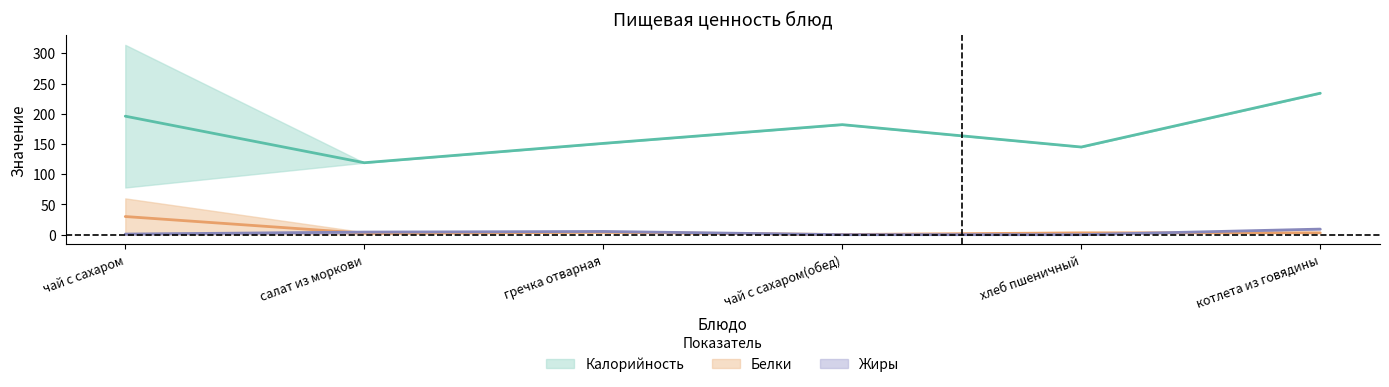

Which series has the largest range (max minus min)?

Калорийность_upper